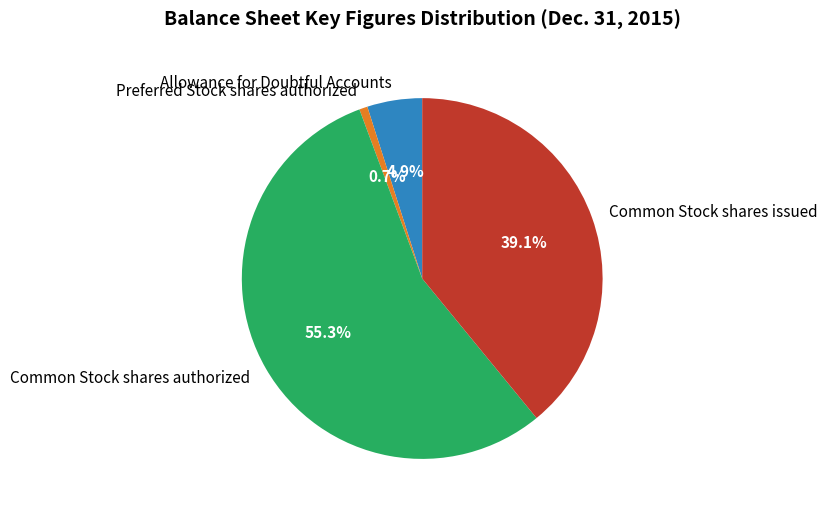

True or false: Common Stock shares authorized accounts for 63% of the total.

False